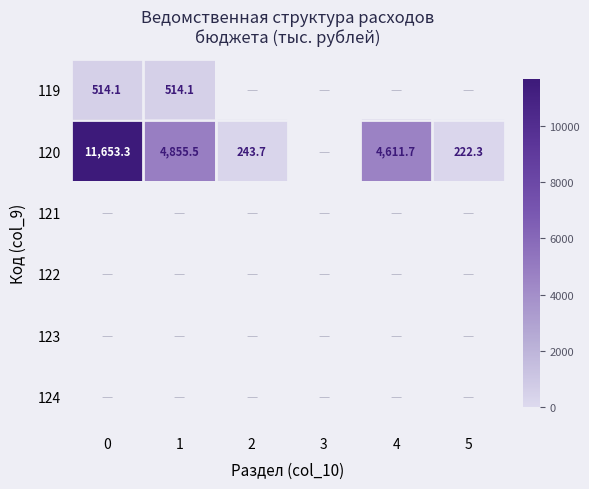

True or false: 120 has a value of 243.7 at 2.

True